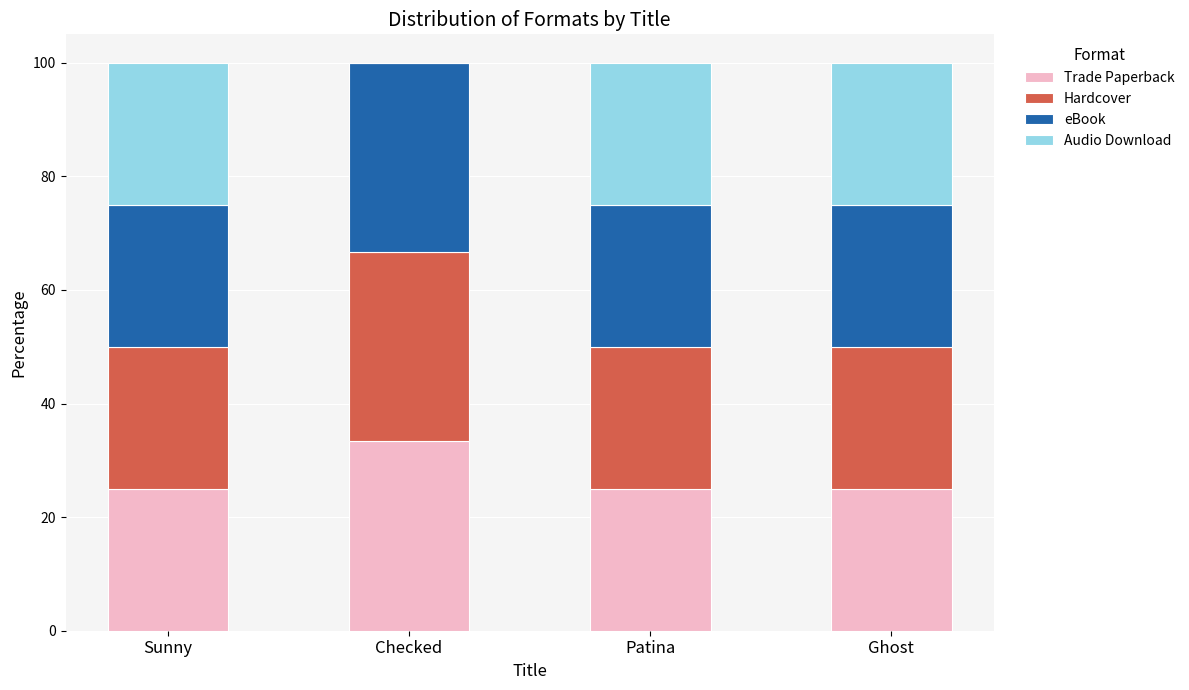

What is the total value across all series at Ghost?

100.0